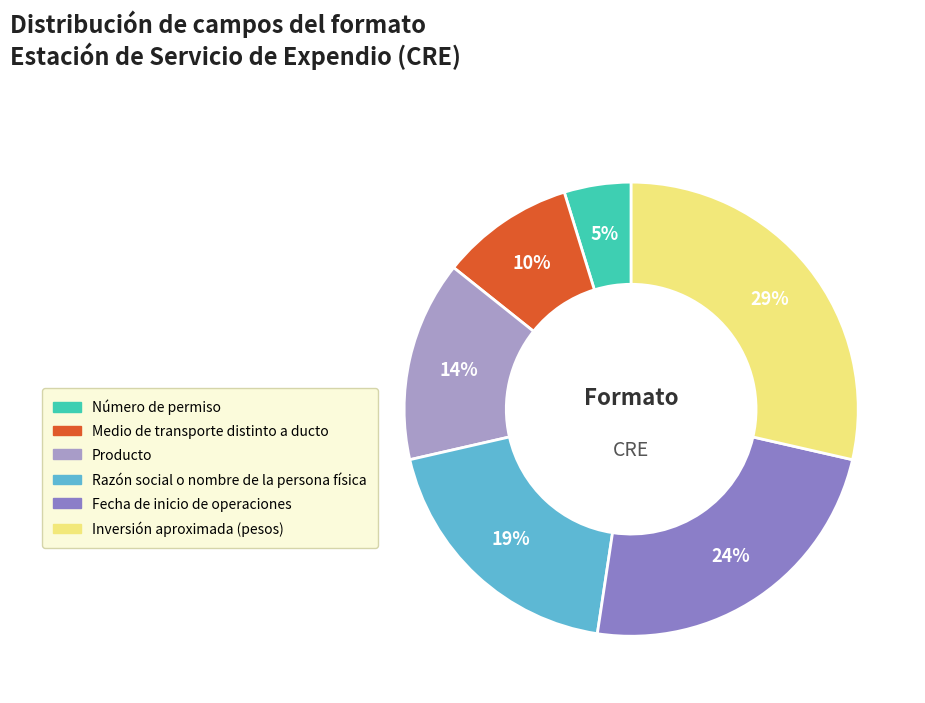

Rank the categories by value from highest to lowest.

Inversión aproximada (pesos), Fecha de inicio de operaciones, Razón social o nombre de la persona física, Producto, Medio de transporte distinto a ducto, Número de permiso